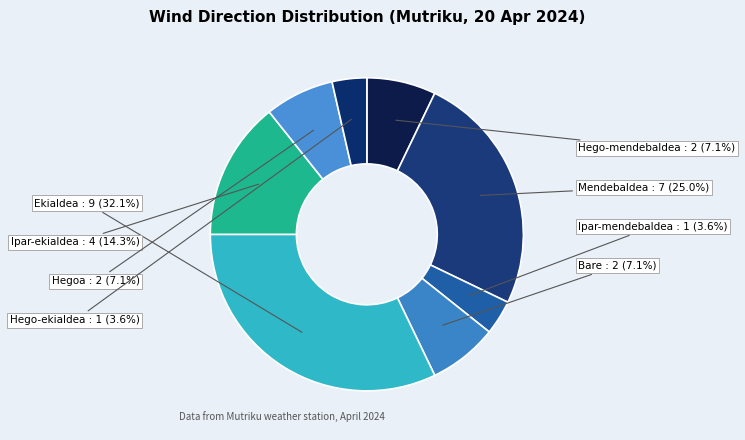

How many slices are in this pie chart?

8